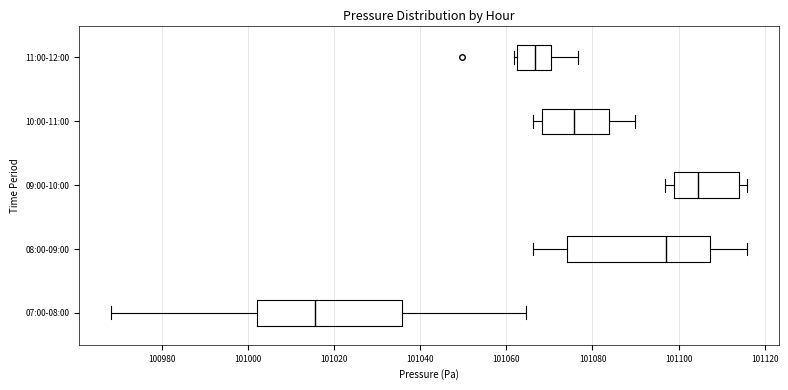

Where is the right edge of the box for 11:00-12:00 on the x-axis? The values are not printed on the chart, so give them approximately, as read against the axis.

101070